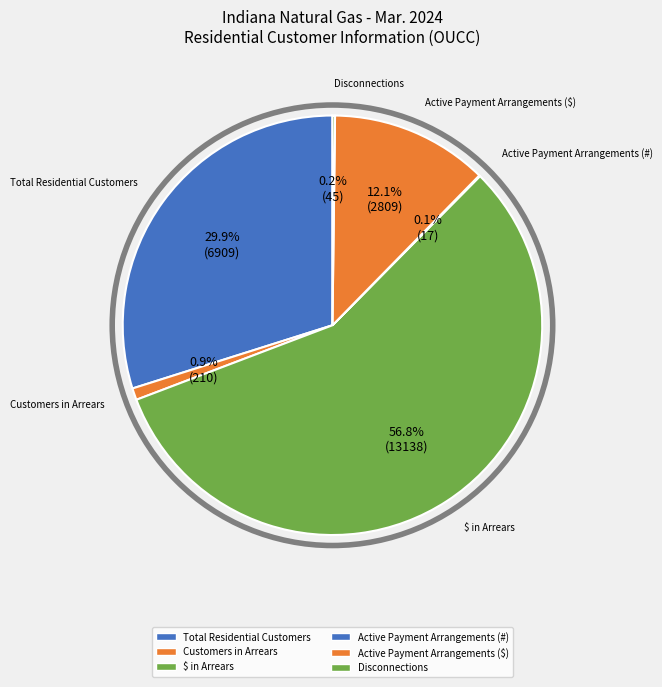

Rank the categories by value from highest to lowest.

$ in Arrears, Total Residential Customers, Active Payment Arrangements ($), Customers in Arrears, Disconnections, Active Payment Arrangements (#)